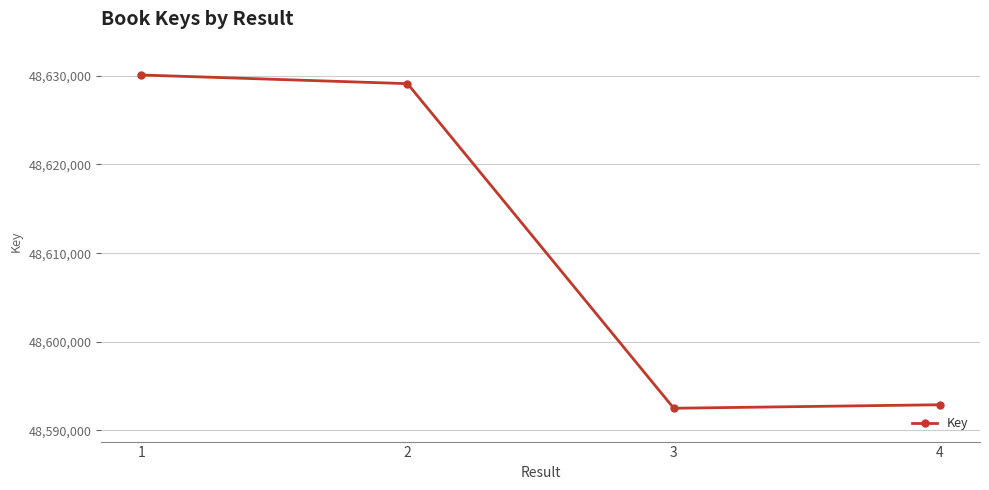

Reading right to left, extract all data points from this chart.

48592903	48592507	48629115	48630092